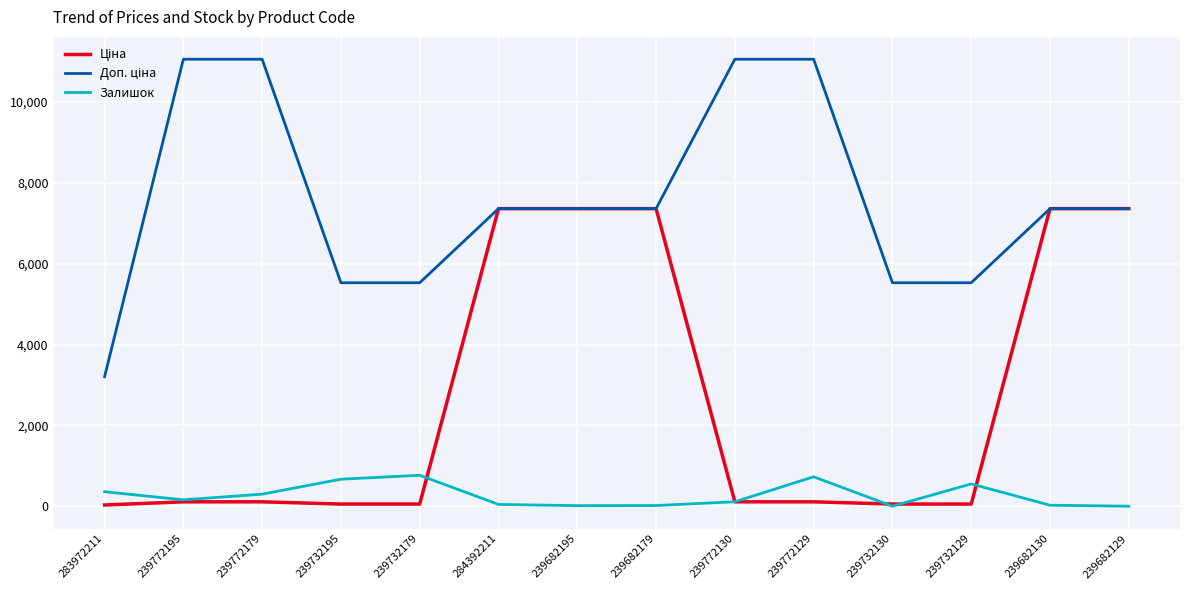

What is the maximum value shown in the chart?

11055.0